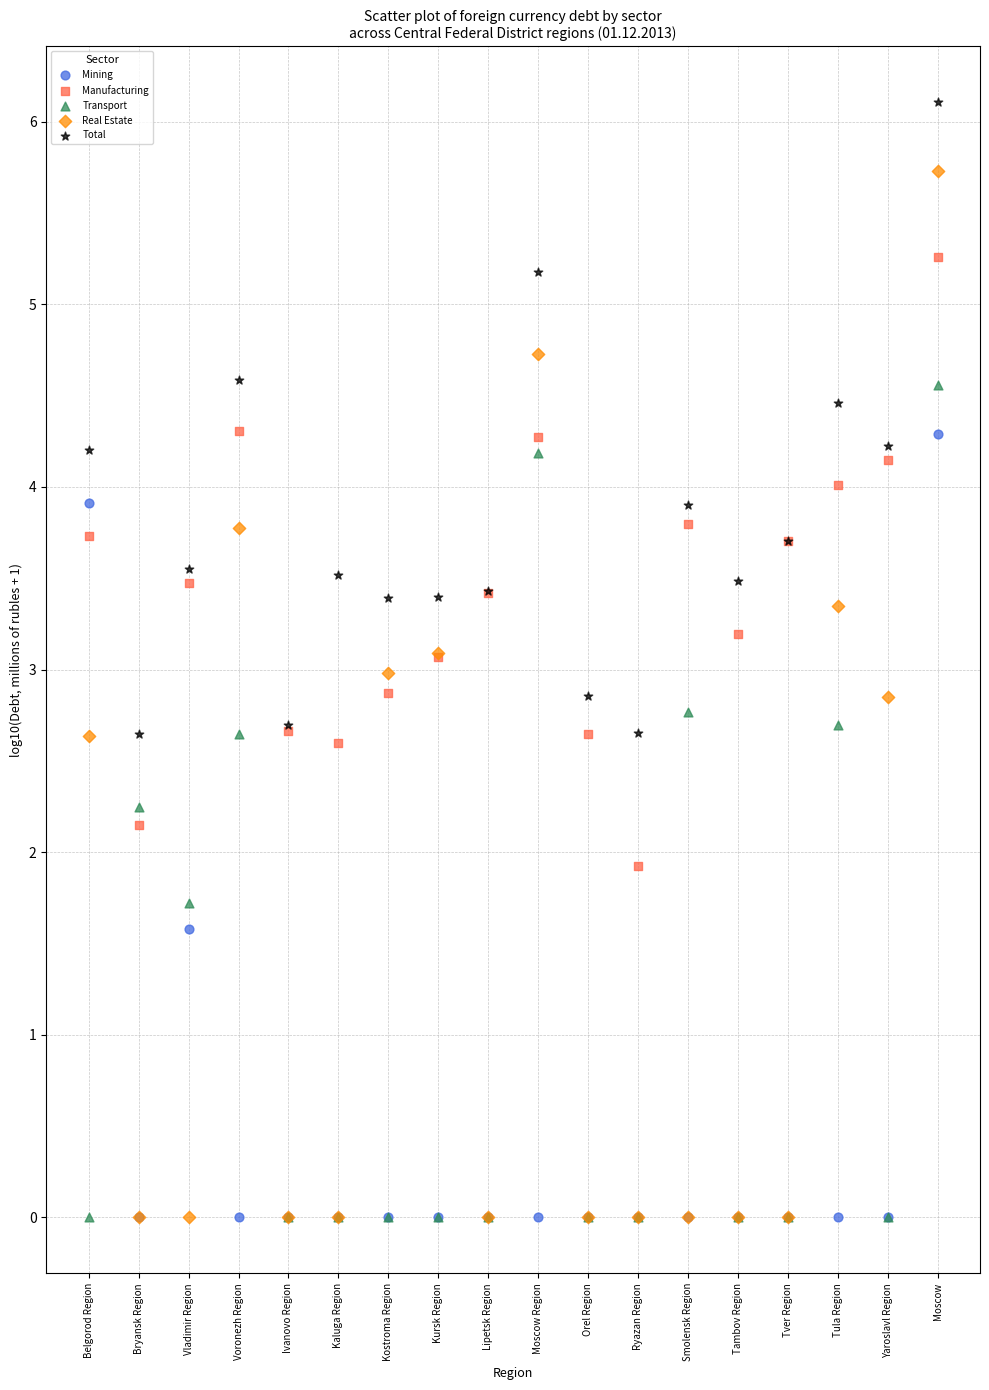

In the Transport series, what Y value is closest to 2?

2.2